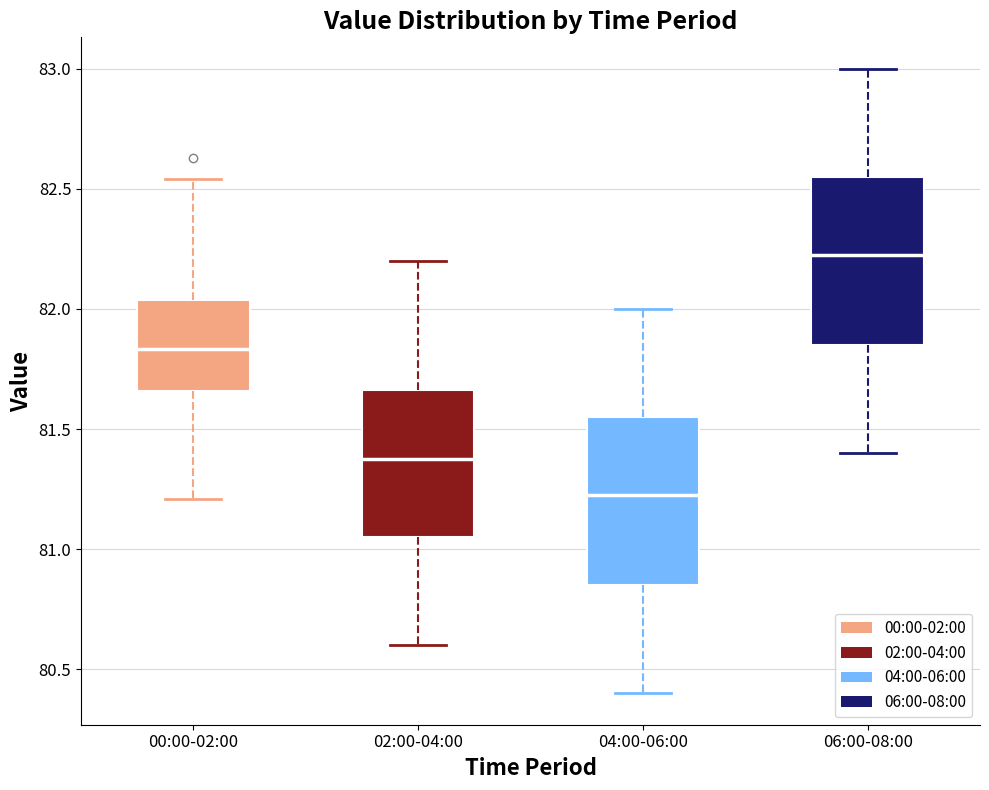

Reading left to right, read every box against the y-axis: the position of its median line, the range the box covers, and the ends of its whiskers. The values are not printed on the chart, so give them approximately, as read against the axis.

00:00-02:00: median 81.85, box 81.65 to 82.05, whiskers 81.20 to 82.55
02:00-04:00: median 81.40, box 81.05 to 81.65, whiskers 80.60 to 82.20
04:00-06:00: median 81.25, box 80.85 to 81.55, whiskers 80.40 to 82.00
06:00-08:00: median 82.25, box 81.85 to 82.55, whiskers 81.40 to 83.00